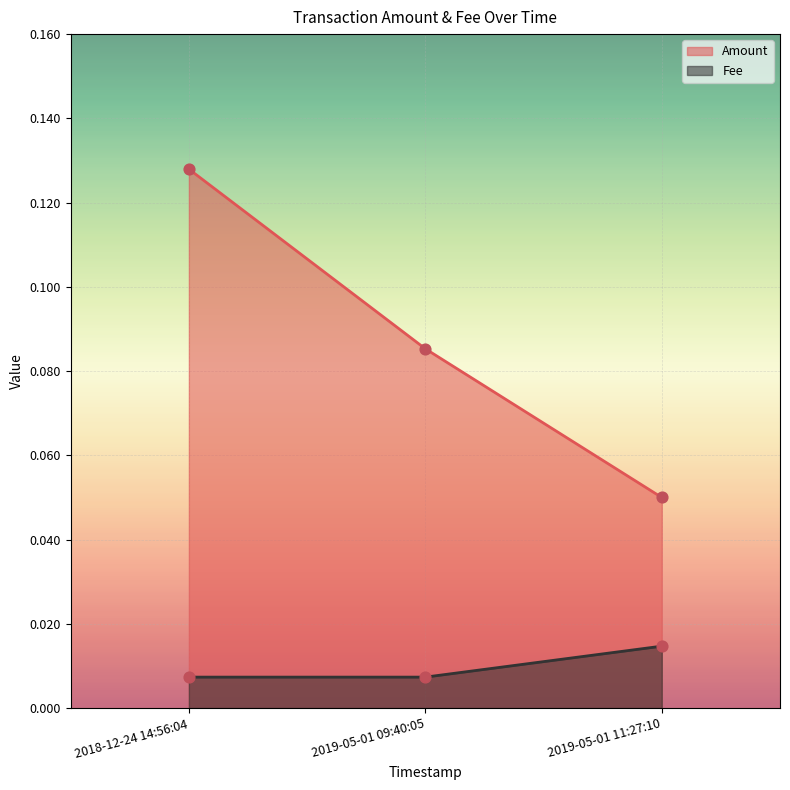

What are all the series names shown in the legend?

Amount, Fee